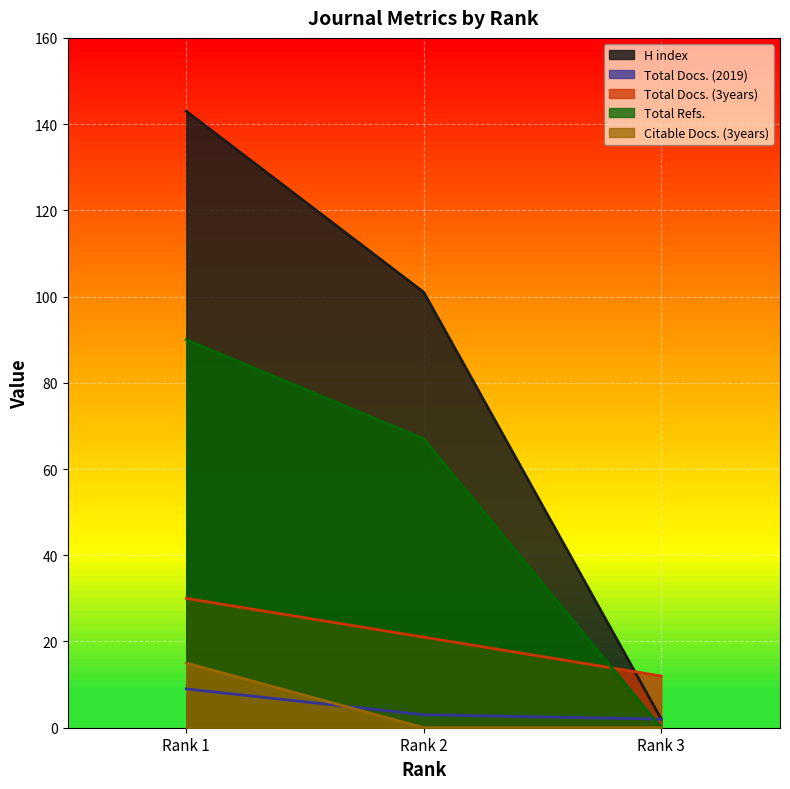

Reading left to right, transcribe all the data shown in this chart.

H index: Rank 1=143	Rank 2=101	Rank 3=2
Total Docs. (2019): Rank 1=9	Rank 2=3	Rank 3=2
Total Docs. (3years): Rank 1=30	Rank 2=21	Rank 3=12
Total Refs.: Rank 1=90	Rank 2=67	Rank 3=0
Citable Docs. (3years): Rank 1=15	Rank 2=0	Rank 3=0